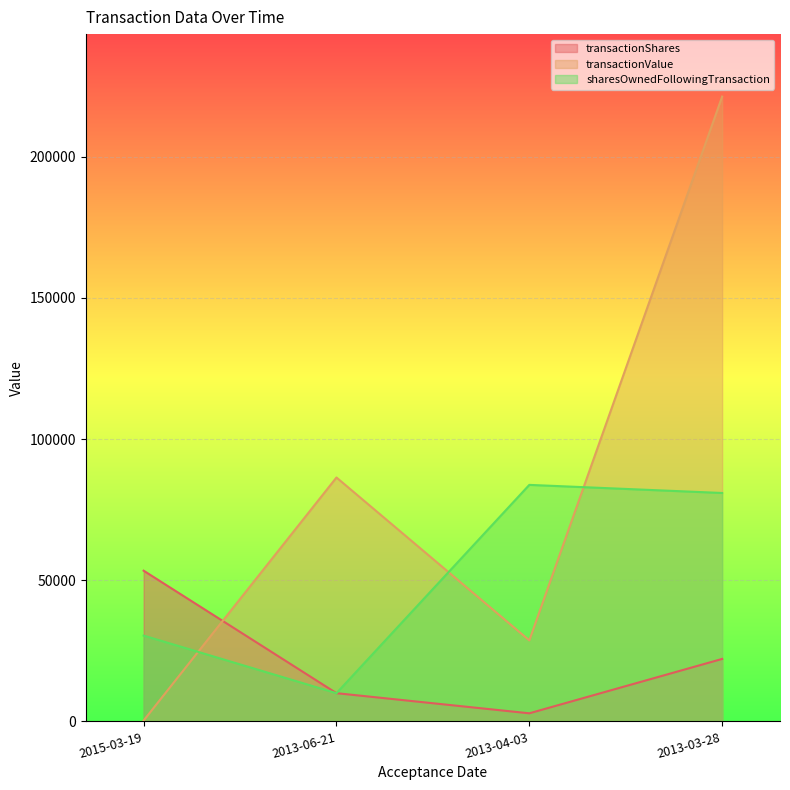

What is the label of the 3rd point from the left?

2013-04-03